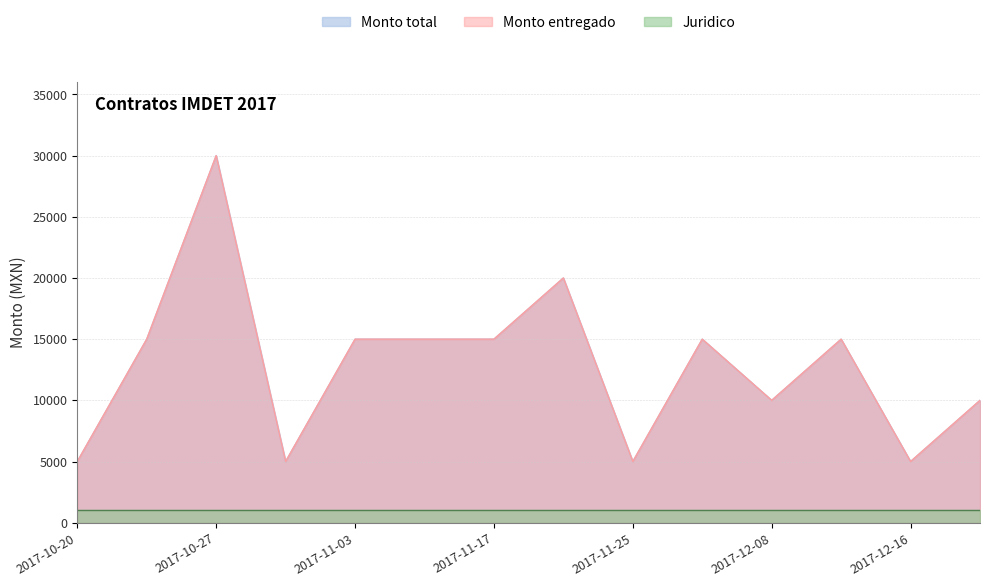

Between 2017-11-25 and 2017-12-17, which series saw the biggest shift?

Monto total